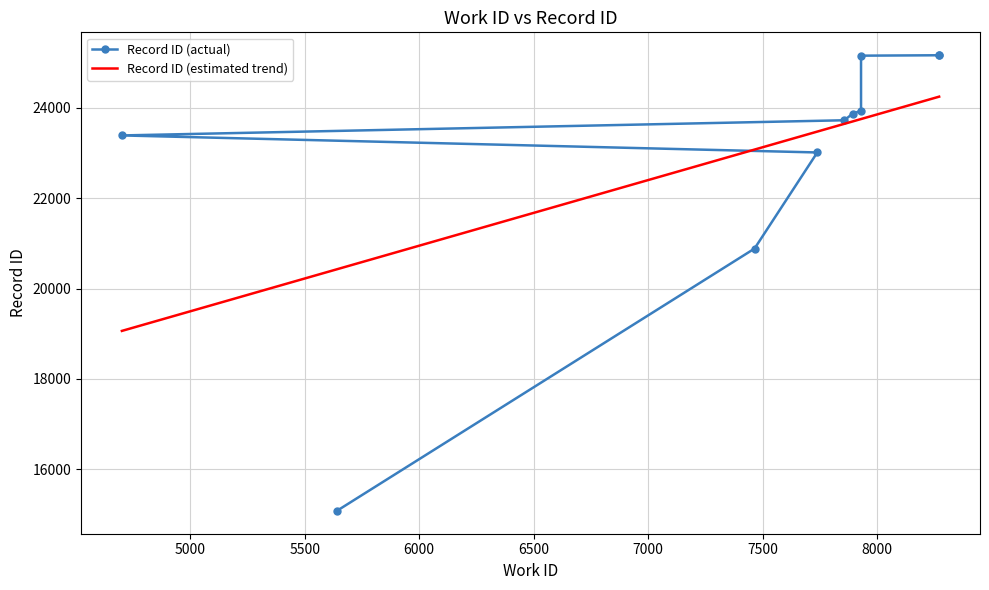

What is the label of the 8th point from the left?

8000